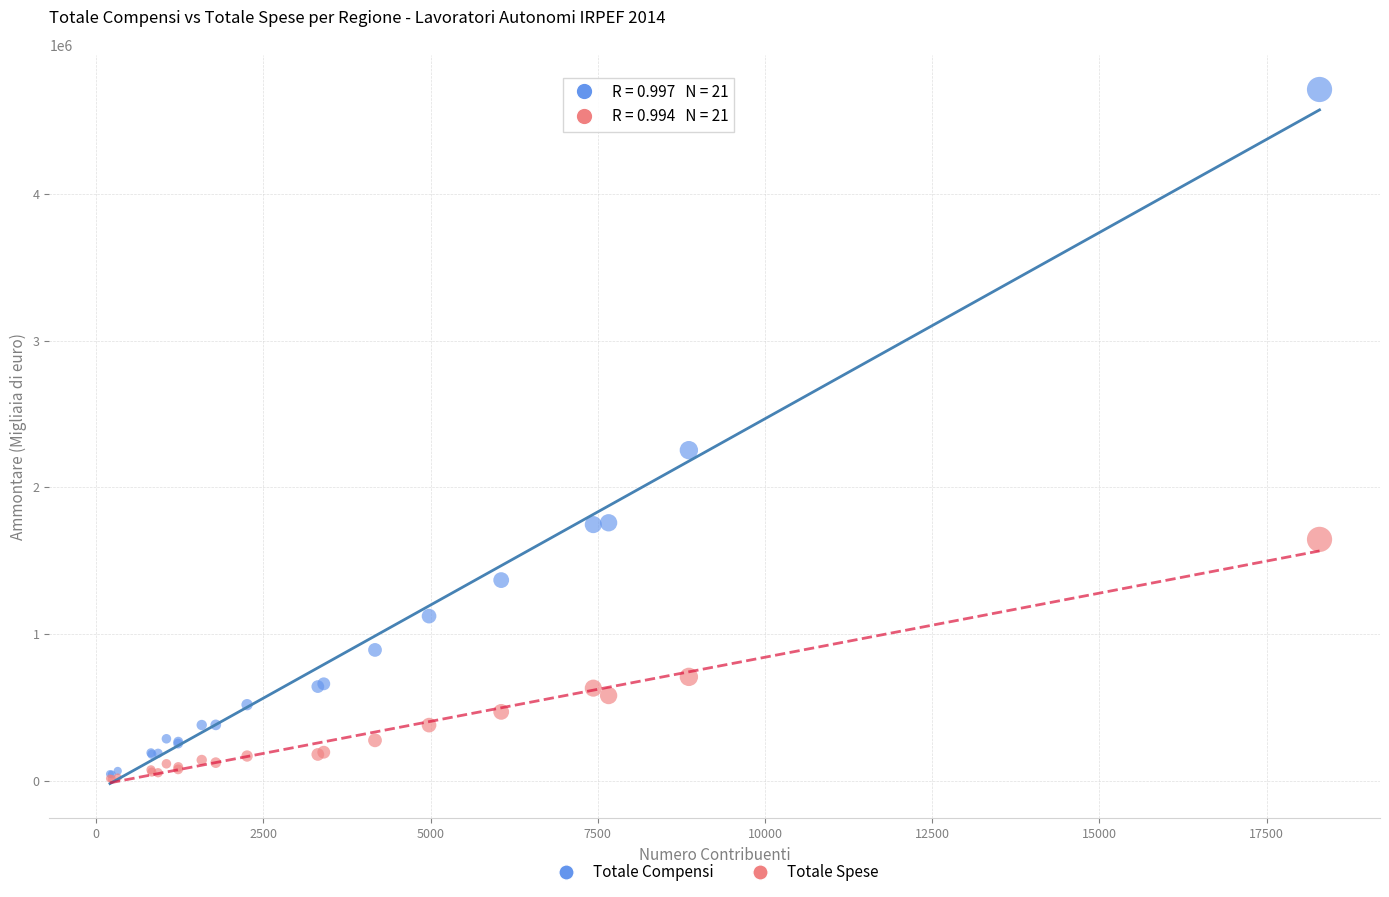

Across all series, what Y value is closest to 2363199?

2254250